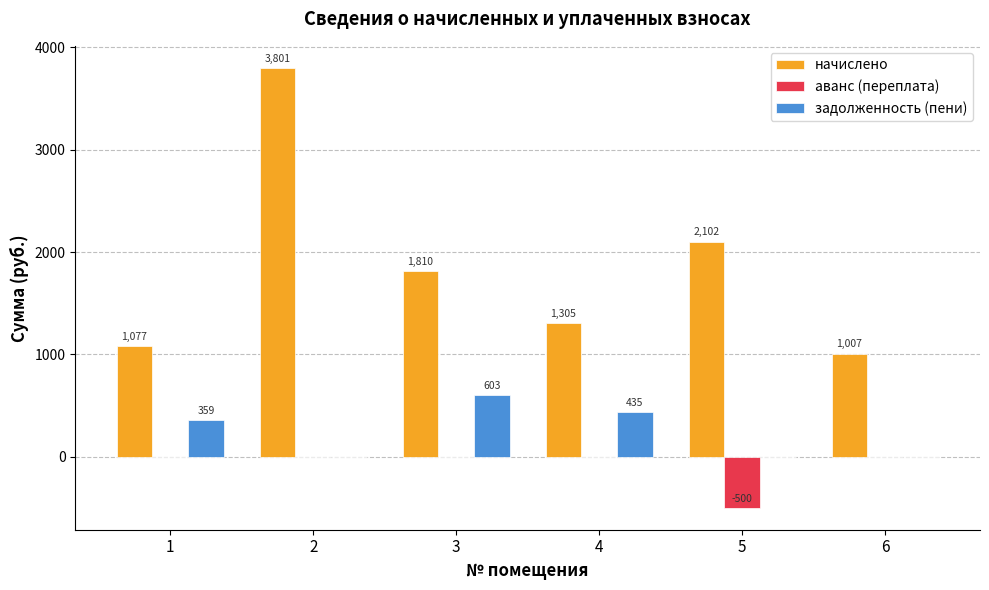

True or false: задолженность (пени) has a value of 0.0 at 6.

True